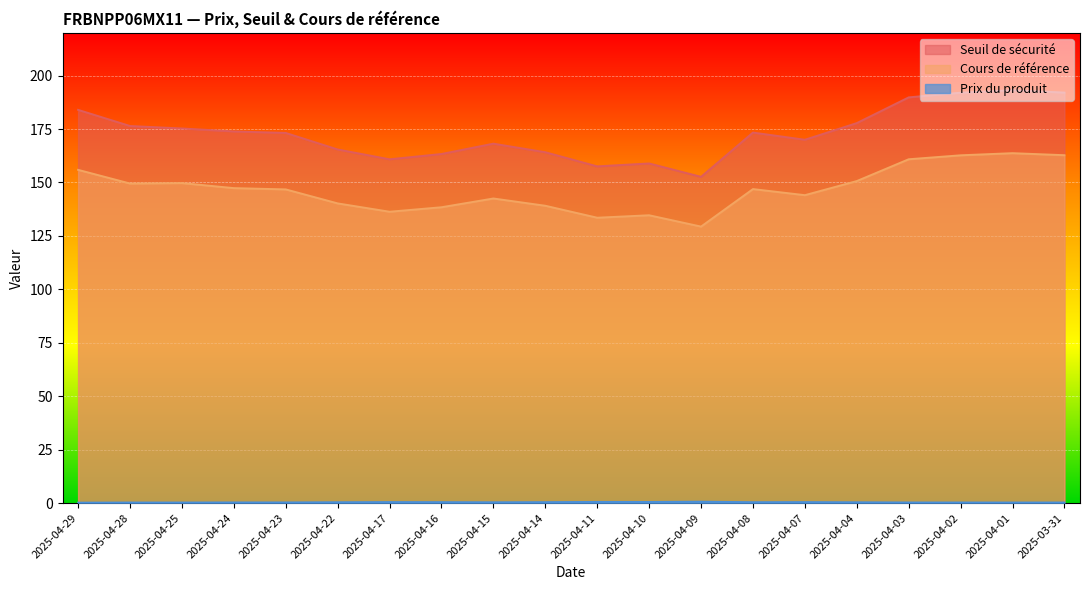

What is the average value of the Seuil de sécurité series?

173.1